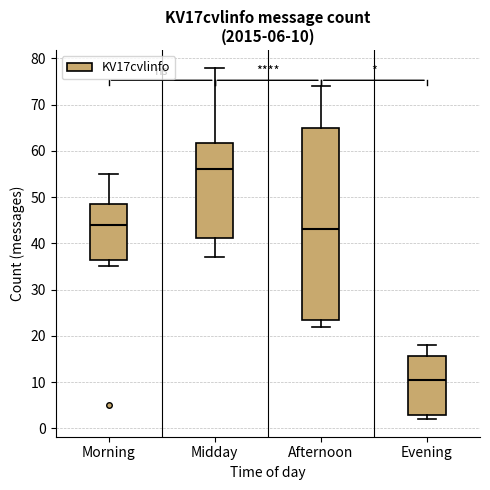

Which box has the highest median line?

Midday